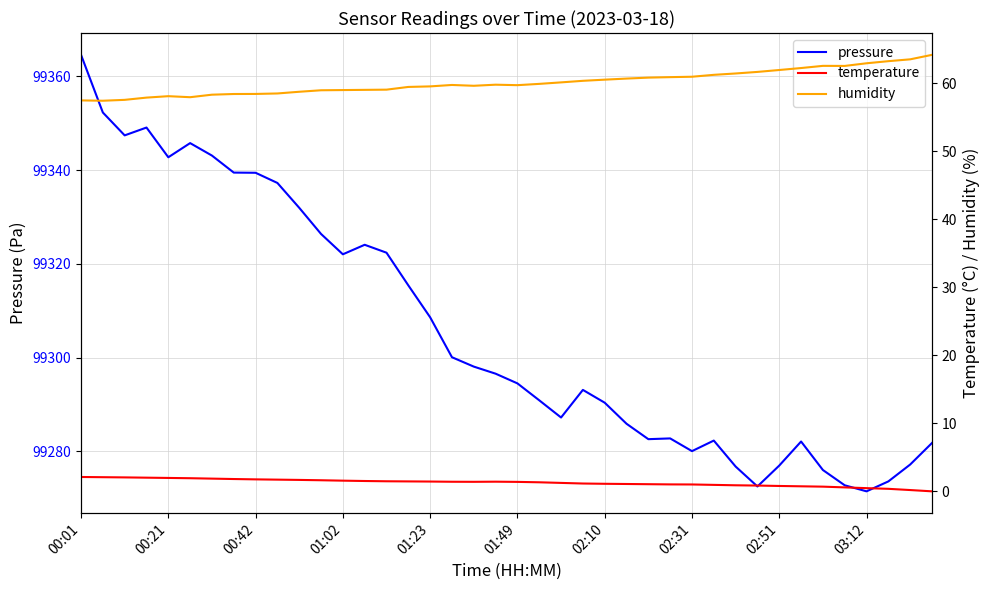

What is the difference between the highest and lowest values at 02:10?

99289.3